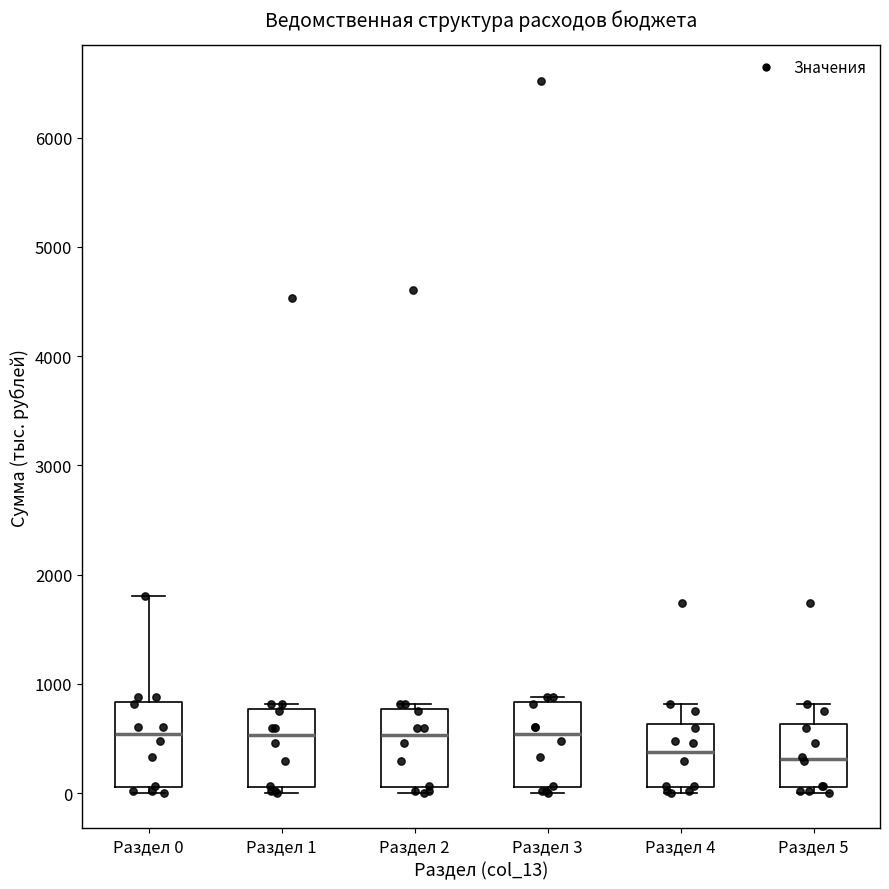

Reading left to right, read every box against the y-axis: the position of its median line, the range the box covers, and the ends of its whiskers. The values are not printed on the chart, so give them approximately, as read against the axis.

Раздел 0: median 500, box 100 to 800, whiskers 0 to 1800
Раздел 1: median 500, box 100 to 800, whiskers 0 to 800 (just above the box's upper edge)
Раздел 2: median 500, box 100 to 800, whiskers 0 to 800 (just above the box's upper edge)
Раздел 3: median 500, box 100 to 800, whiskers 0 to 900
Раздел 4: median 400, box 100 to 600, whiskers 0 to 800
Раздел 5: median 300, box 100 to 600, whiskers 0 to 800